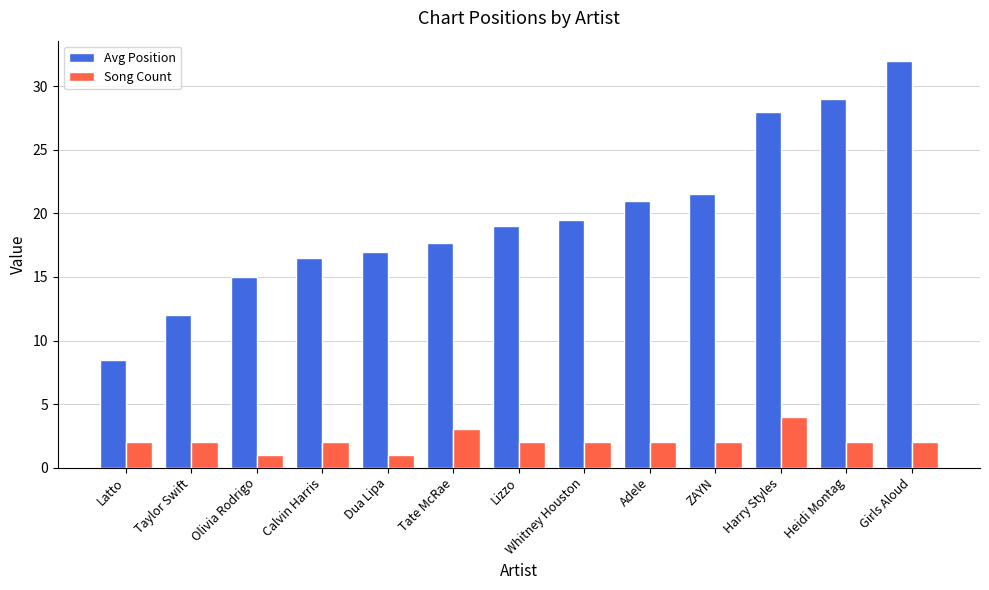

What is the label of the 5th bar from the left?

Dua Lipa